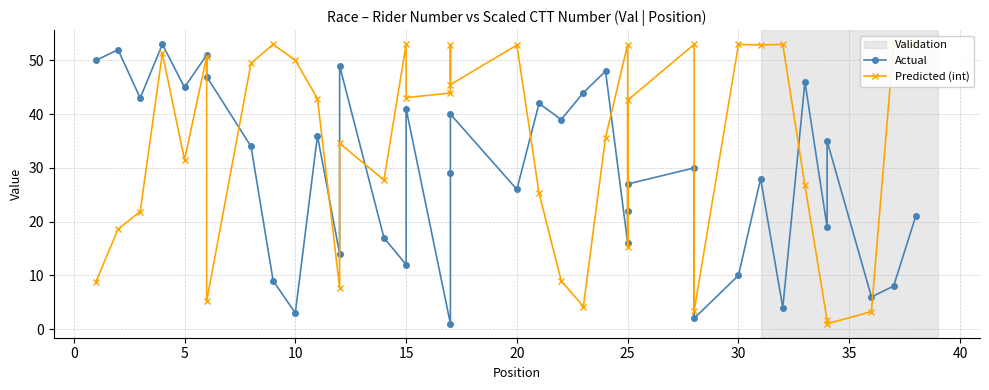

List the series in order of their overall mean, highest first.

Predicted (int), Actual